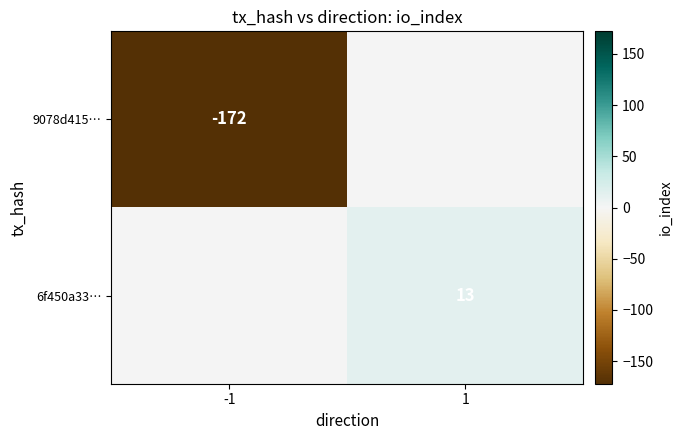

Is the value of 9078d415… at -1 greater than the value of 6f450a33… at 1?

No